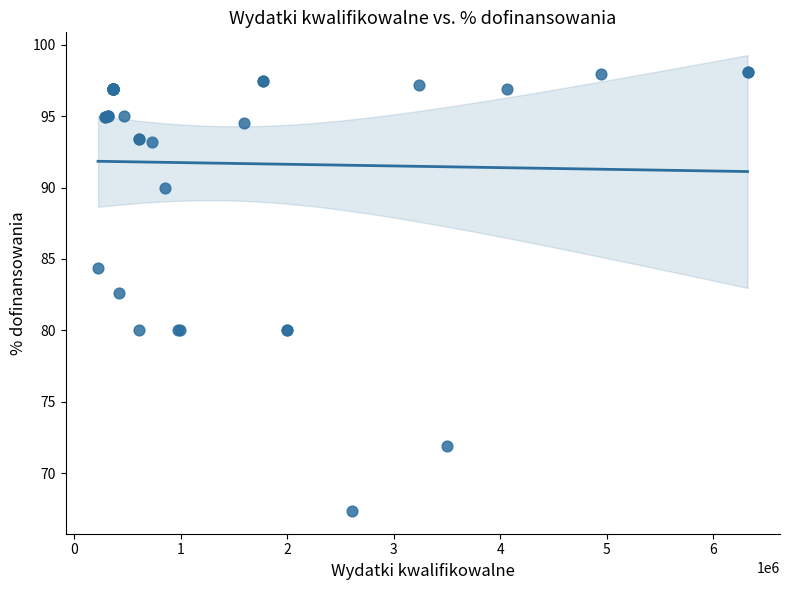

What Y value in the scatter plot is closest to 82?

82.6